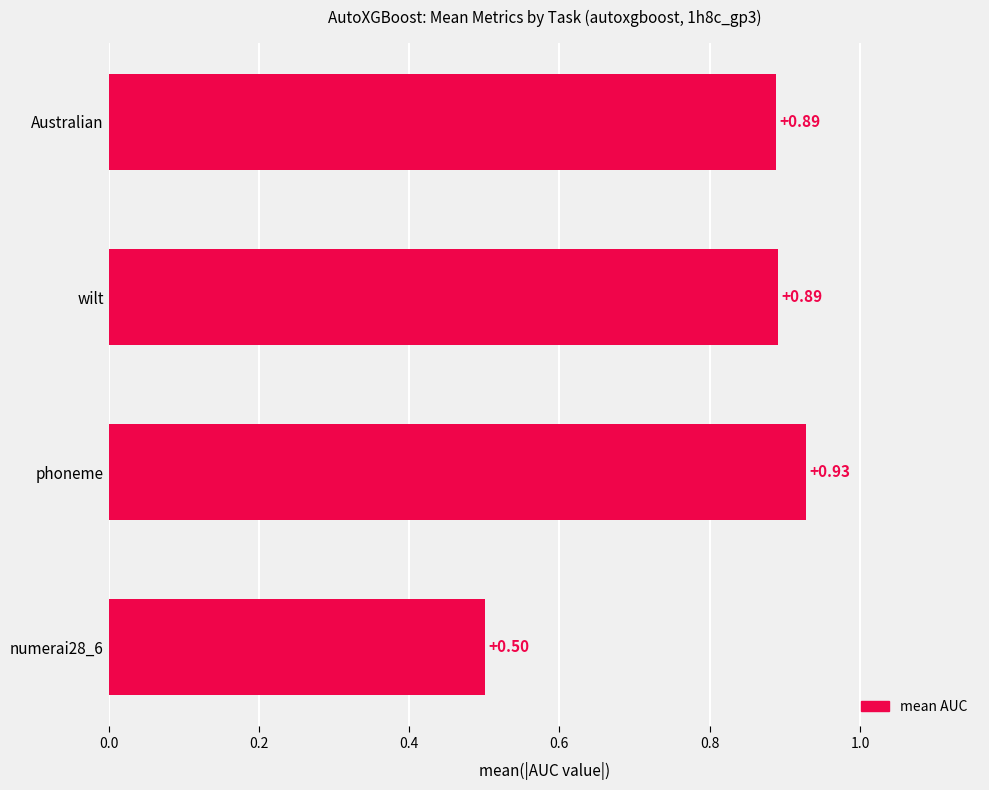

Between phoneme and numerai28_6, which is larger?

phoneme